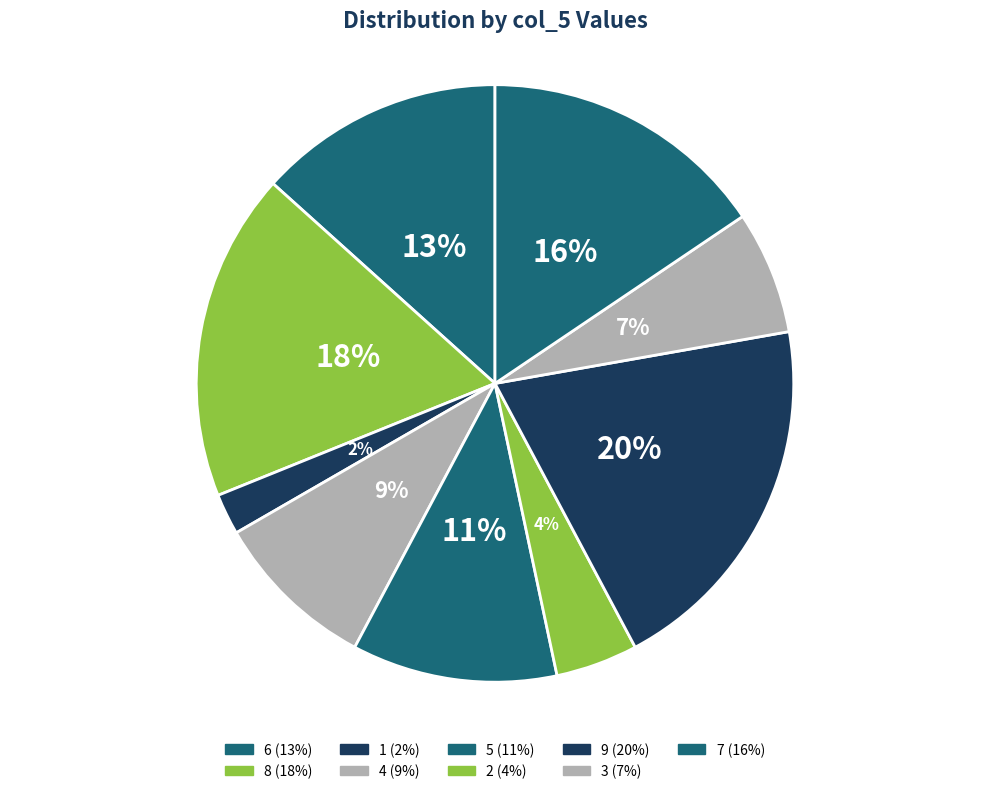

Does 8 represent more than half of the total?

No